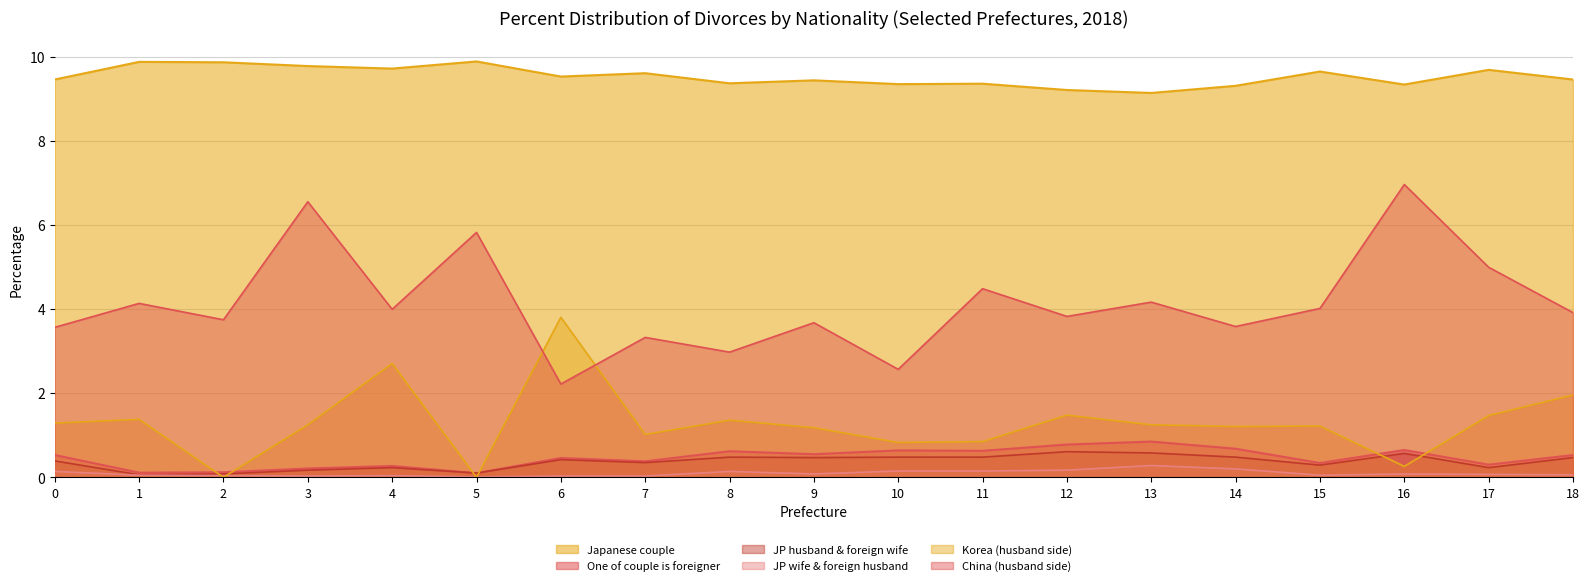

Count the Japanese couple values in the range 9 to 10.

19